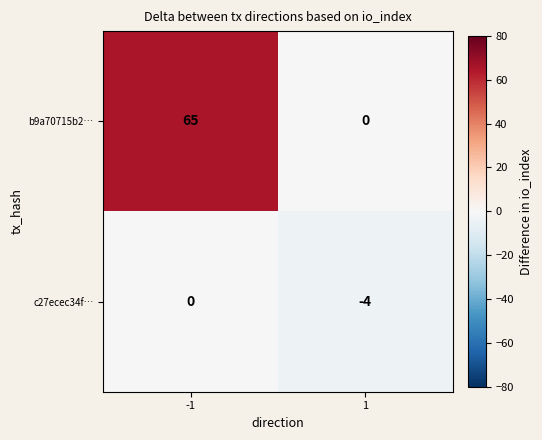

What is the smallest value displayed?

-4